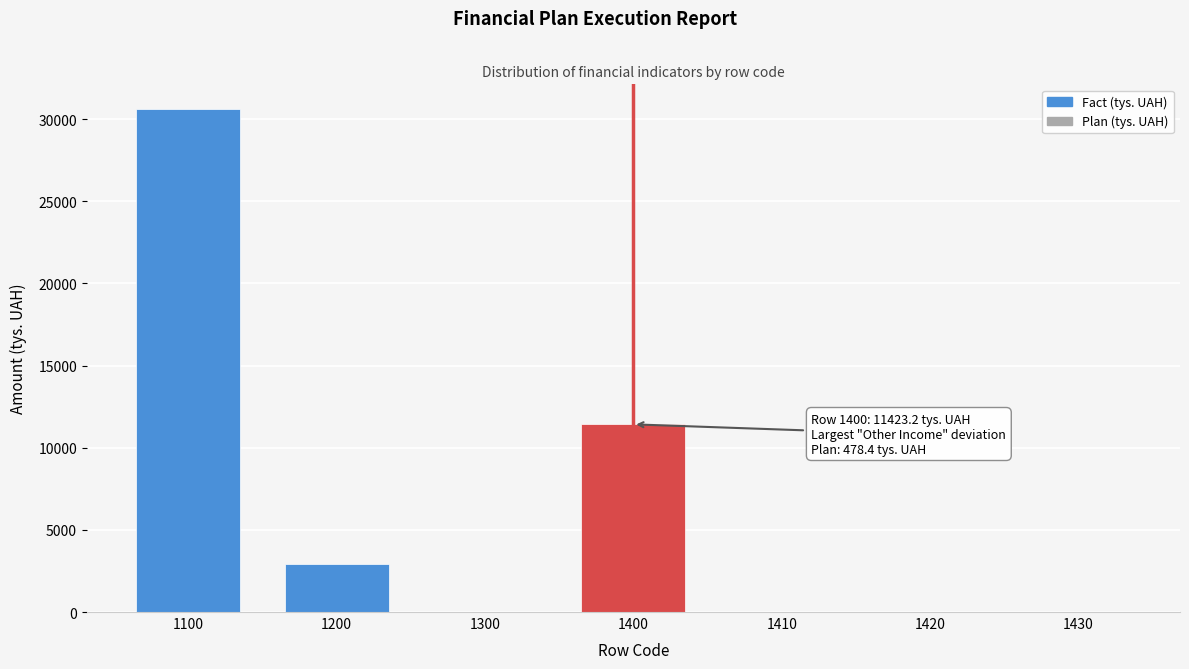

What is the change in value from 1200 to 1300?

-2905.4